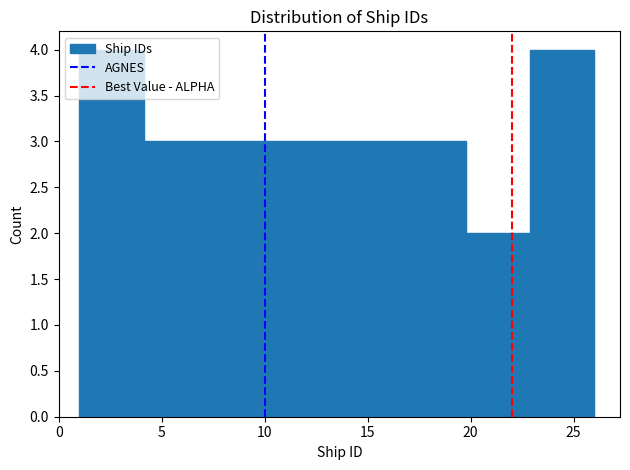

What is the height of the bar covering 13.5 to 16.5 on the x-axis? Neither the bar edges nor the heights are printed on the chart, so give them approximately, as read against the axes.

3